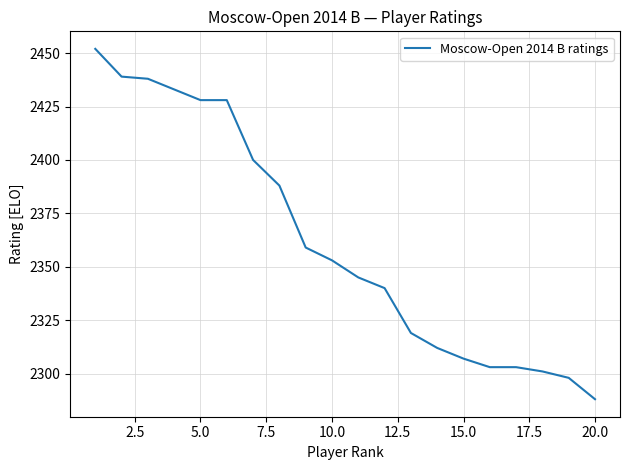

What is the difference between the maximum and minimum values?

164